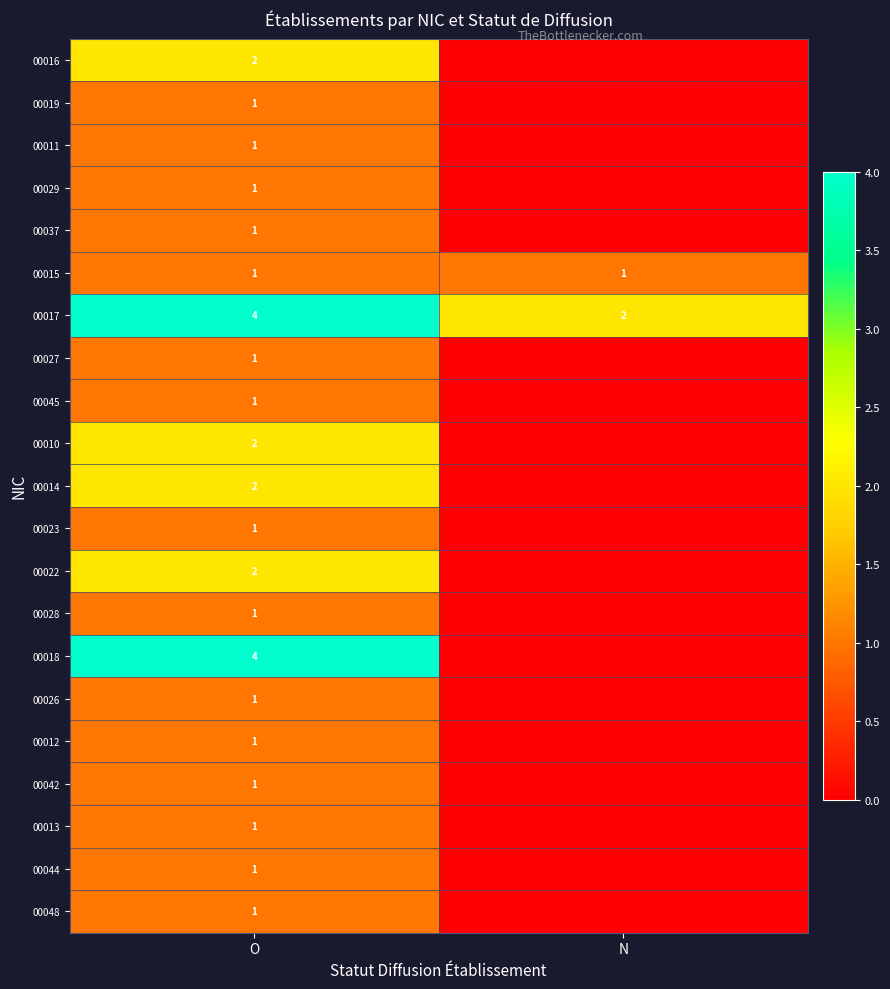

Count the number of data series in this chart.

21